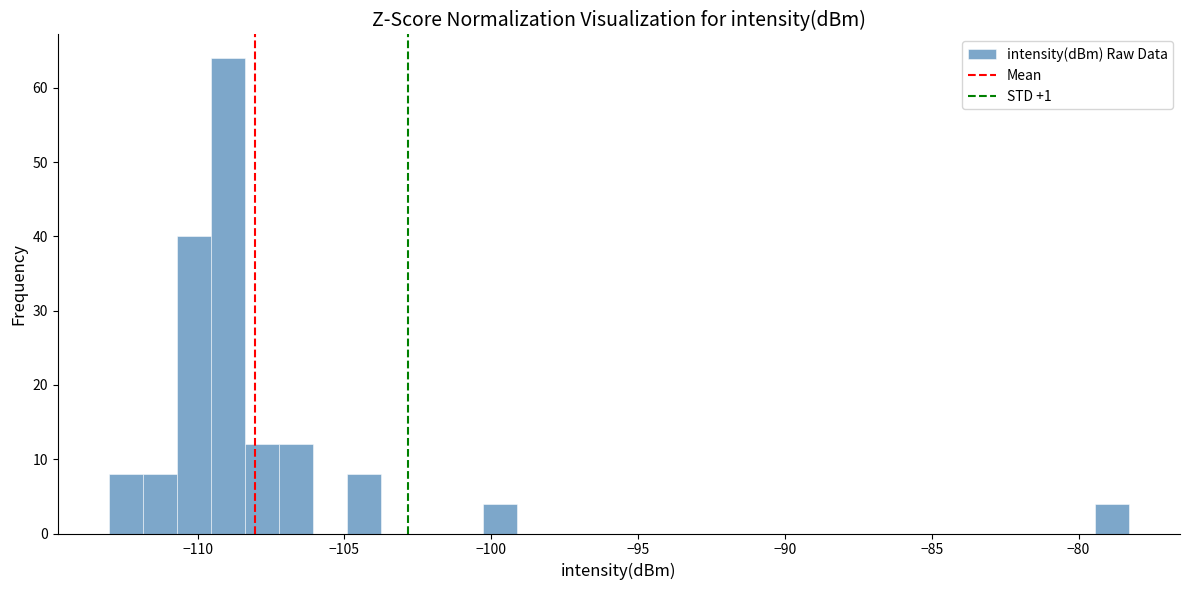

Read against the x-axis, roughly where is the centre of the tallest bar?

-109.0